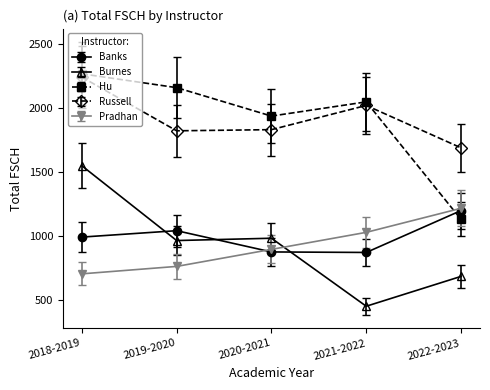

What is the maximum value shown in the chart?

2268.0